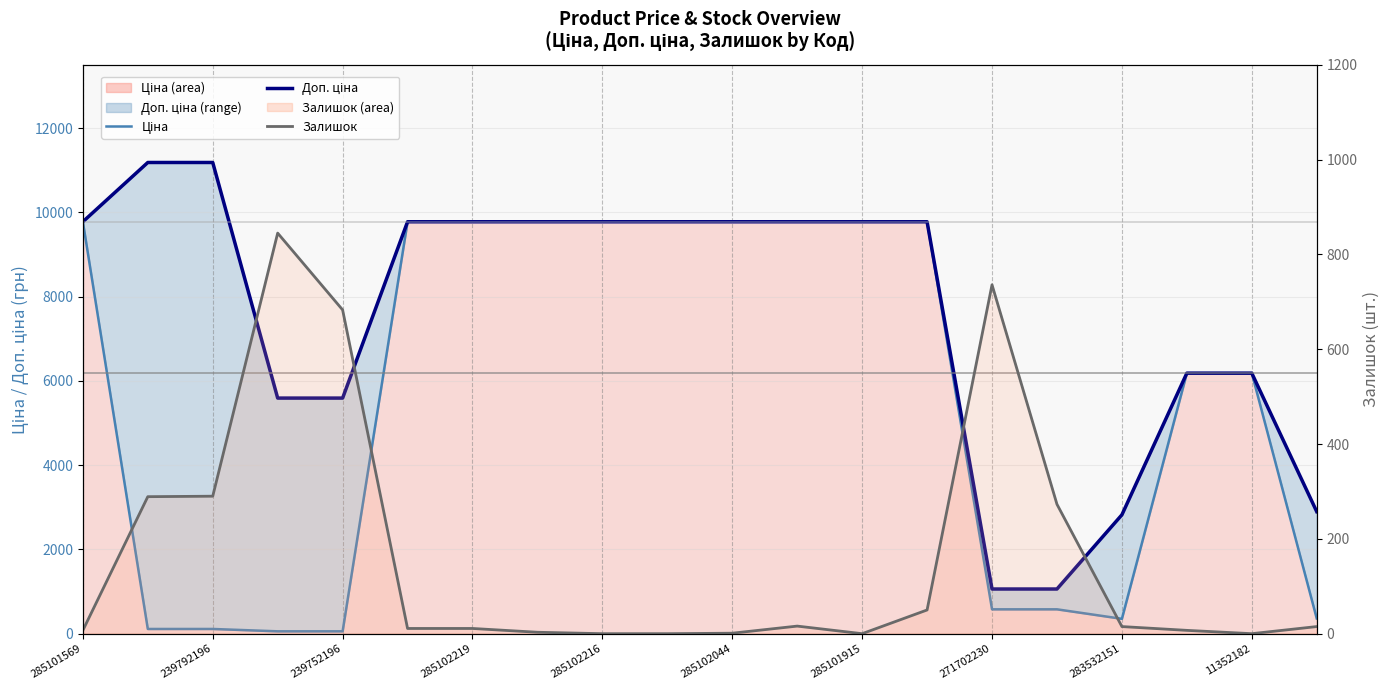

What is the average value of the Доп. ціна series?

7575.2